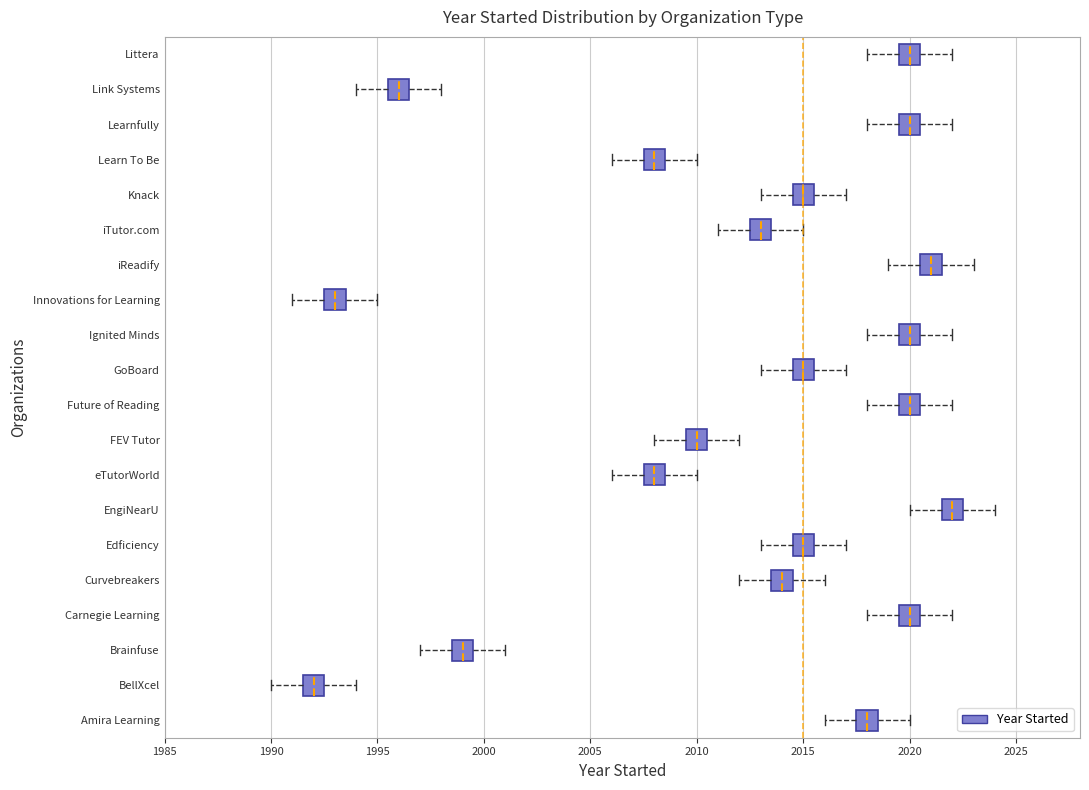

Reading bottom to top, transcribe this box plot: for each box, give where its median line is, the range the box spans, and where its two whiskers end, as read against the x-axis. The values are not printed on the chart, so give them approximately, as read against the axis.

Amira Learning: median 2018.0, box 2017.5 to 2018.5, whiskers 2016.0 to 2020.0
BellXcel: median 1992.0, box 1991.5 to 1992.5, whiskers 1990.0 to 1994.0
Brainfuse: median 1999.0, box 1998.5 to 1999.5, whiskers 1997.0 to 2001.0
Carnegie Learning: median 2020.0, box 2019.5 to 2020.5, whiskers 2018.0 to 2022.0
Curvebreakers: median 2014.0, box 2013.5 to 2014.5, whiskers 2012.0 to 2016.0
Edficiency: median 2015.0, box 2014.5 to 2015.5, whiskers 2013.0 to 2017.0
EngiNearU: median 2022.0, box 2021.5 to 2022.5, whiskers 2020.0 to 2024.0
eTutorWorld: median 2008.0, box 2007.5 to 2008.5, whiskers 2006.0 to 2010.0
FEV Tutor: median 2010.0, box 2009.5 to 2010.5, whiskers 2008.0 to 2012.0
Future of Reading: median 2020.0, box 2019.5 to 2020.5, whiskers 2018.0 to 2022.0
GoBoard: median 2015.0, box 2014.5 to 2015.5, whiskers 2013.0 to 2017.0
Ignited Minds: median 2020.0, box 2019.5 to 2020.5, whiskers 2018.0 to 2022.0
Innovations for Learning: median 1993.0, box 1992.5 to 1993.5, whiskers 1991.0 to 1995.0
iReadify: median 2021.0, box 2020.5 to 2021.5, whiskers 2019.0 to 2023.0
iTutor.com: median 2013.0, box 2012.5 to 2013.5, whiskers 2011.0 to 2015.0
Knack: median 2015.0, box 2014.5 to 2015.5, whiskers 2013.0 to 2017.0
Learn To Be: median 2008.0, box 2007.5 to 2008.5, whiskers 2006.0 to 2010.0
Learnfully: median 2020.0, box 2019.5 to 2020.5, whiskers 2018.0 to 2022.0
Link Systems: median 1996.0, box 1995.5 to 1996.5, whiskers 1994.0 to 1998.0
Littera: median 2020.0, box 2019.5 to 2020.5, whiskers 2018.0 to 2022.0